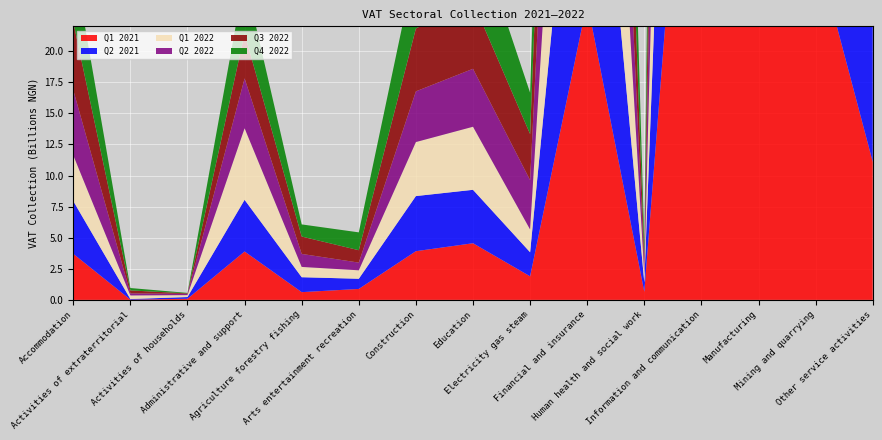

Reading left to right, transcribe all the data shown in this chart.

Q1 2021: Accommodation=3705451942.3	Activities of extraterritorial=20155177.2	Activities of households=90832636.1	Administrative and support=3892693471.5	Agriculture forestry fishing=623509236.8	Arts entertainment recreation=880979881.4	Construction=3917618877.4	Education=4556324644.5	Electricity gas steam=1897116021.8	Financial and insurance=23955085379.8	Human health and social work=654719728.2	Information and communication=59246093350.2	Manufacturing=91200965076.5	Mining and quarrying=28438497908.8	Other service activities=11108498777.4
Q2 2021: Accommodation=4240103965.5	Activities of extraterritorial=50420570.6	Activities of households=138220013.4	Administrative and support=4155459307.7	Agriculture forestry fishing=1200137722.3	Arts entertainment recreation=818654855.1	Construction=4432019157.2	Education=4296880748.9	Electricity gas steam=1933598427.0	Financial and insurance=26956912476.5	Human health and social work=755613833.0	Information and communication=62393397247.0	Manufacturing=102855959902.8	Mining and quarrying=33033683190.4	Other service activities=18277956584.7
Q1 2022: Accommodation=3682274009.4	Activities of extraterritorial=287055313.0	Activities of households=154118892.2	Administrative and support=5753696208.5	Agriculture forestry fishing=827583235.2	Arts entertainment recreation=679472115.4	Construction=4344057885.8	Education=5070895264.9	Electricity gas steam=1832331304.2	Financial and insurance=29271876367.2	Human health and social work=652509273.6	Information and communication=58848511803.4	Manufacturing=112973891045.5	Mining and quarrying=40780096030.8	Other service activities=18128126509.9
Q2 2022: Accommodation=5244847632.8	Activities of extraterritorial=165378330.7	Activities of households=97764539.2	Administrative and support=4011704518.5	Agriculture forestry fishing=1046852961.2	Arts entertainment recreation=619190701.4	Construction=4077996770.5	Education=4660849528.6	Electricity gas steam=3966534208.9	Financial and insurance=22342584397.2	Human health and social work=681614707.4	Information and communication=68177533234.7	Manufacturing=118803456873.2	Mining and quarrying=38083274044.7	Other service activities=15235459773.7
Q3 2022: Accommodation=5475499410.8	Activities of extraterritorial=238929726.6	Activities of households=42657813.3	Administrative and support=3610680570.0	Agriculture forestry fishing=1396742642.0	Arts entertainment recreation=997475609.0	Construction=5060217821.2	Education=5402653267.1	Electricity gas steam=3707535482.1	Financial and insurance=27161396596.0	Human health and social work=808022350.4	Information and communication=68155333745.8	Manufacturing=114366843943.2	Mining and quarrying=40287179465.2	Other service activities=18650368370.0
Q4 2022: Accommodation=5075921853.7	Activities of extraterritorial=191605864.3	Activities of households=38162747.4	Administrative and support=4537065529.1	Agriculture forestry fishing=976029860.8	Arts entertainment recreation=1434596049.6	Construction=5384154847.5	Education=6415853793.0	Electricity gas steam=3323664818.8	Financial and insurance=30477136212.7	Human health and social work=1097450867.5	Information and communication=73659380109.6	Manufacturing=131285927335.3	Mining and quarrying=39340004172.2	Other service activities=17742360811.8